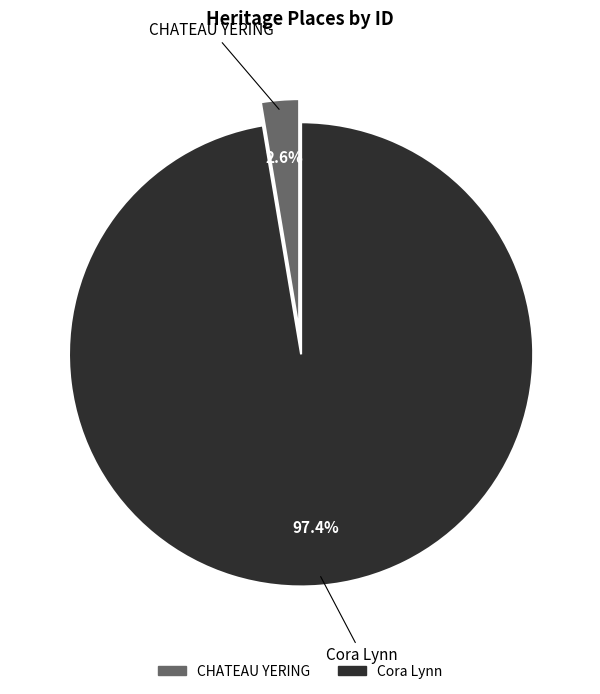

Between Cora Lynn and CHATEAU YERING, which is larger?

Cora Lynn